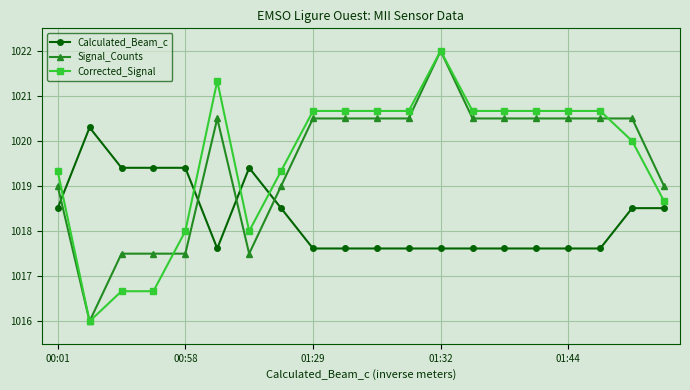

At how many categories does at least one series exceed 1017?

20